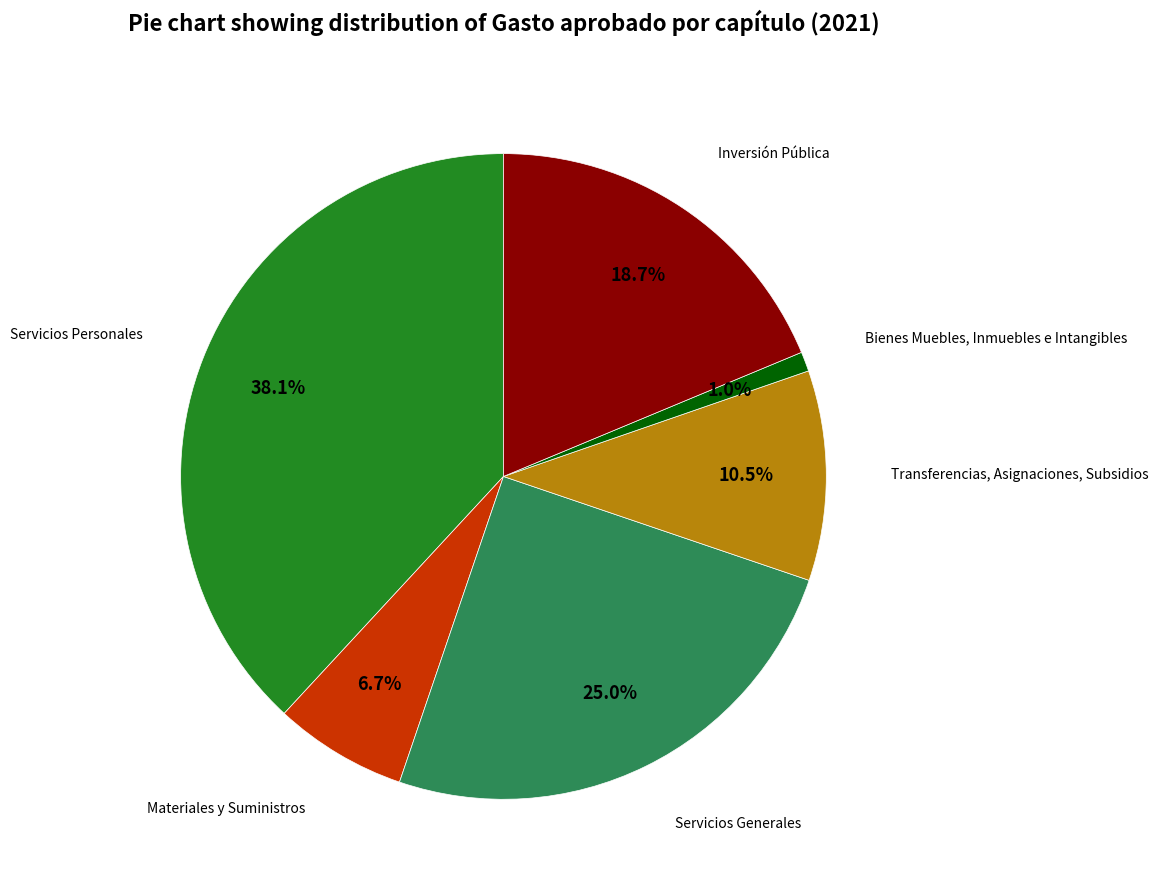

Is there a majority slice in this chart?

No